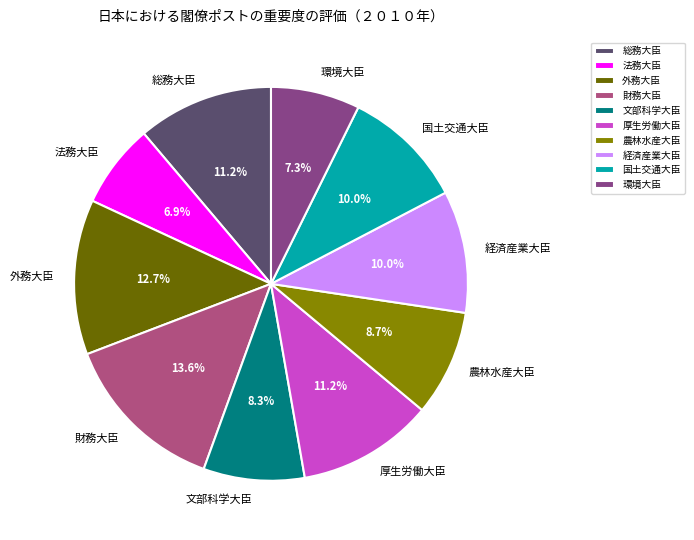

To the nearest percent, what is the average slice percentage?

10%